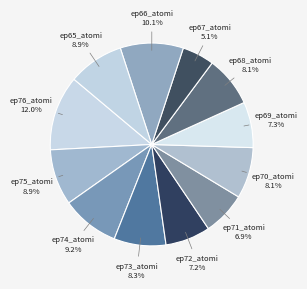

Count the number of slices in the pie.

12